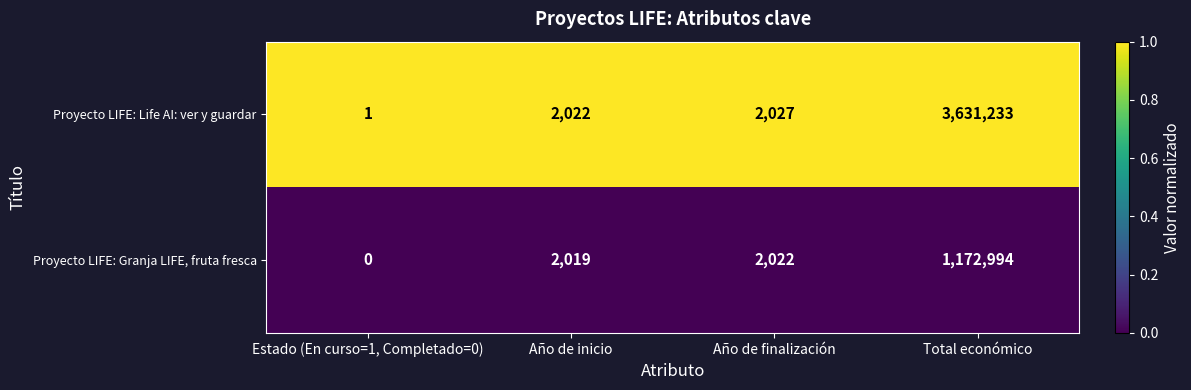

What is the total value across all series at Estado (En curso=1, Completado=0)?

1